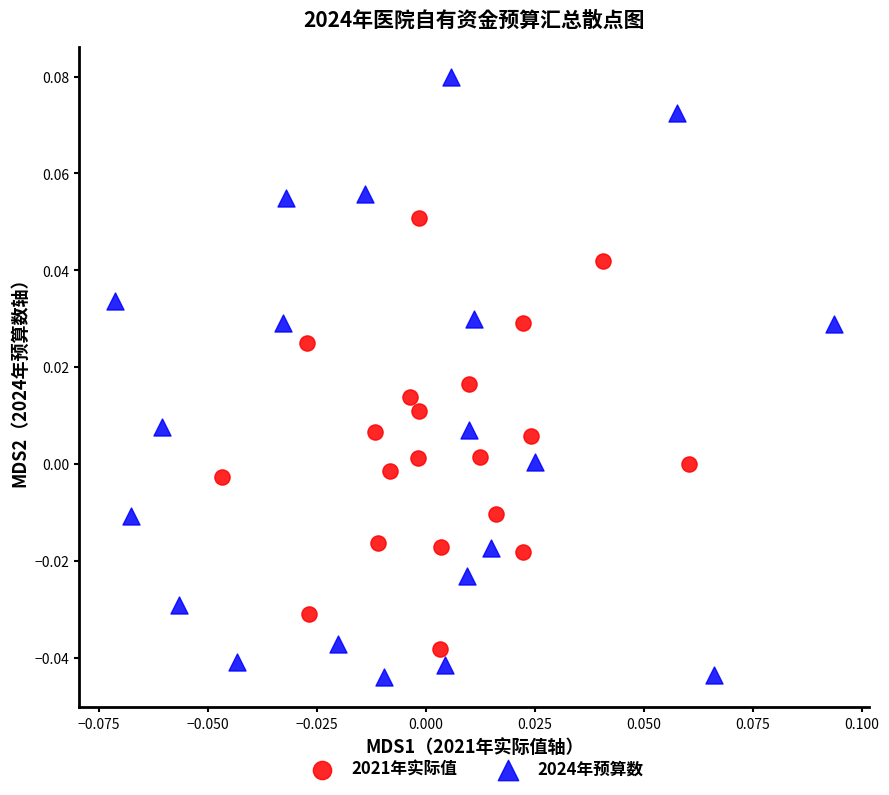

What are all the series names shown in the legend?

2021年实际值, 2024年预算数